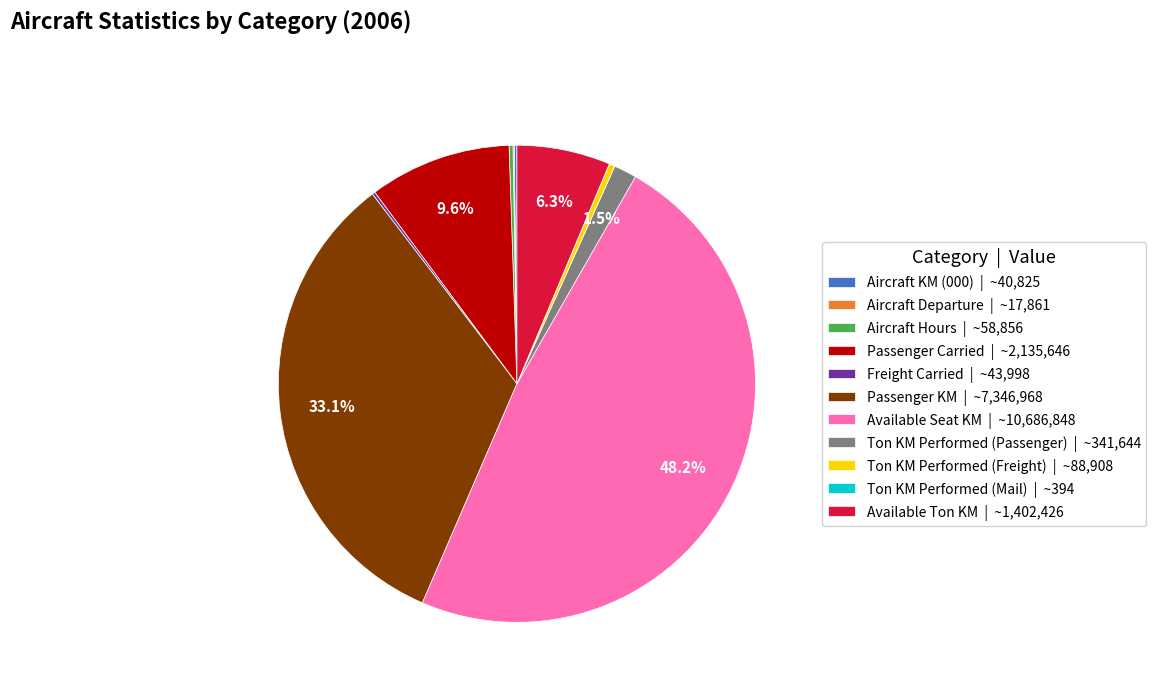

Does Ton KM Performed (Freight) | ~88,908 account for over 50% of the chart?

No